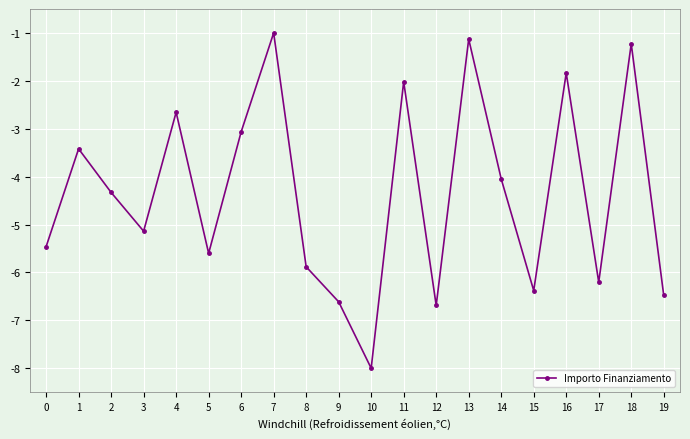

Does the chart display data point markers on the line(s)?

Yes